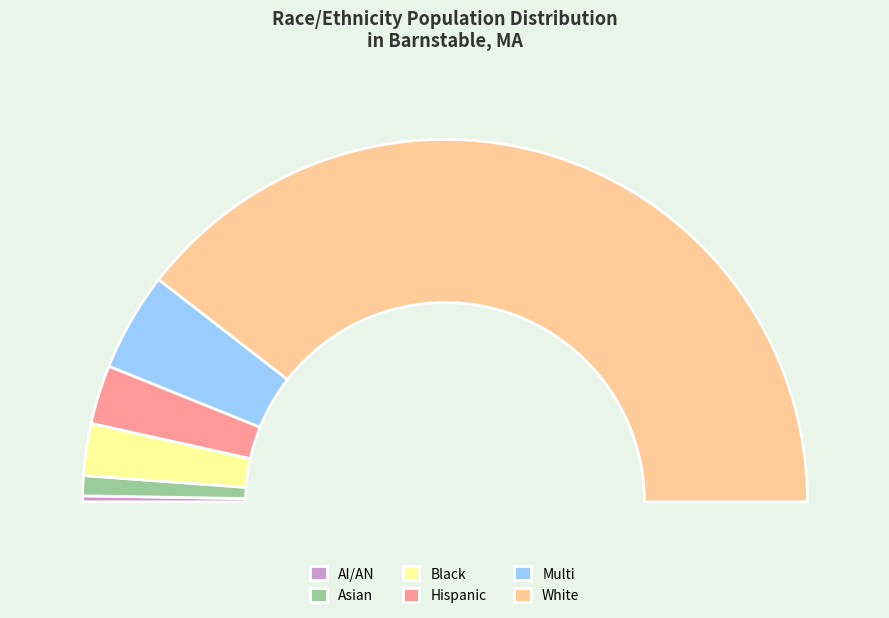

Count the number of slices in the pie.

6